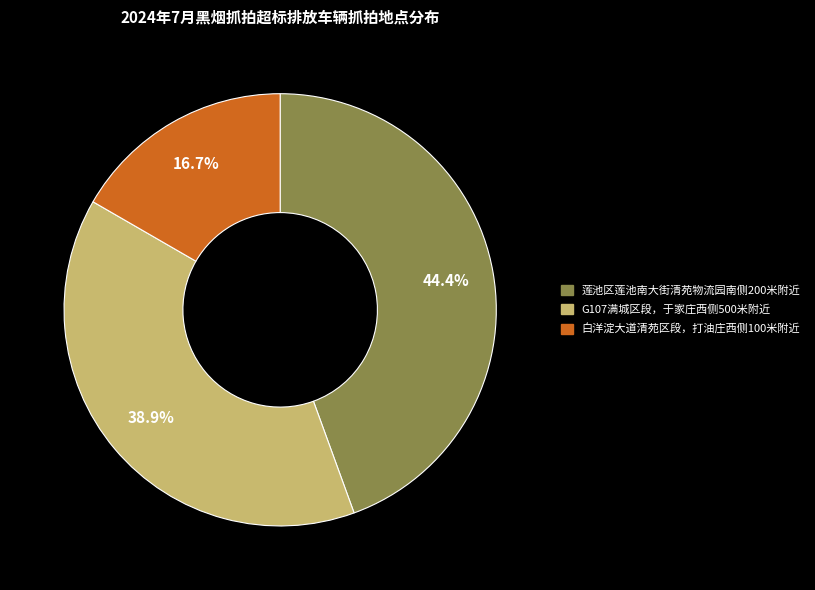

Is there any slice that represents more than half of the pie?

No